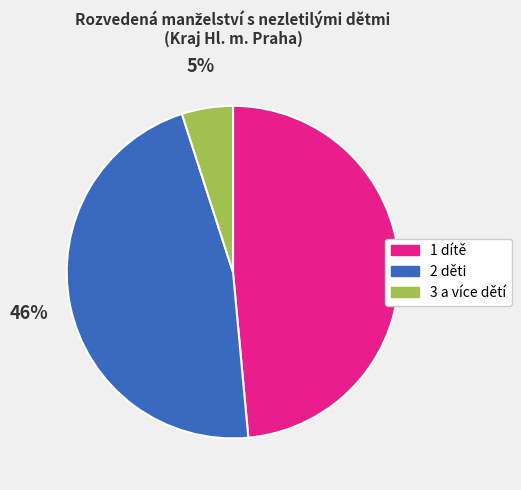

To the nearest percent, what is the average slice percentage?

33%